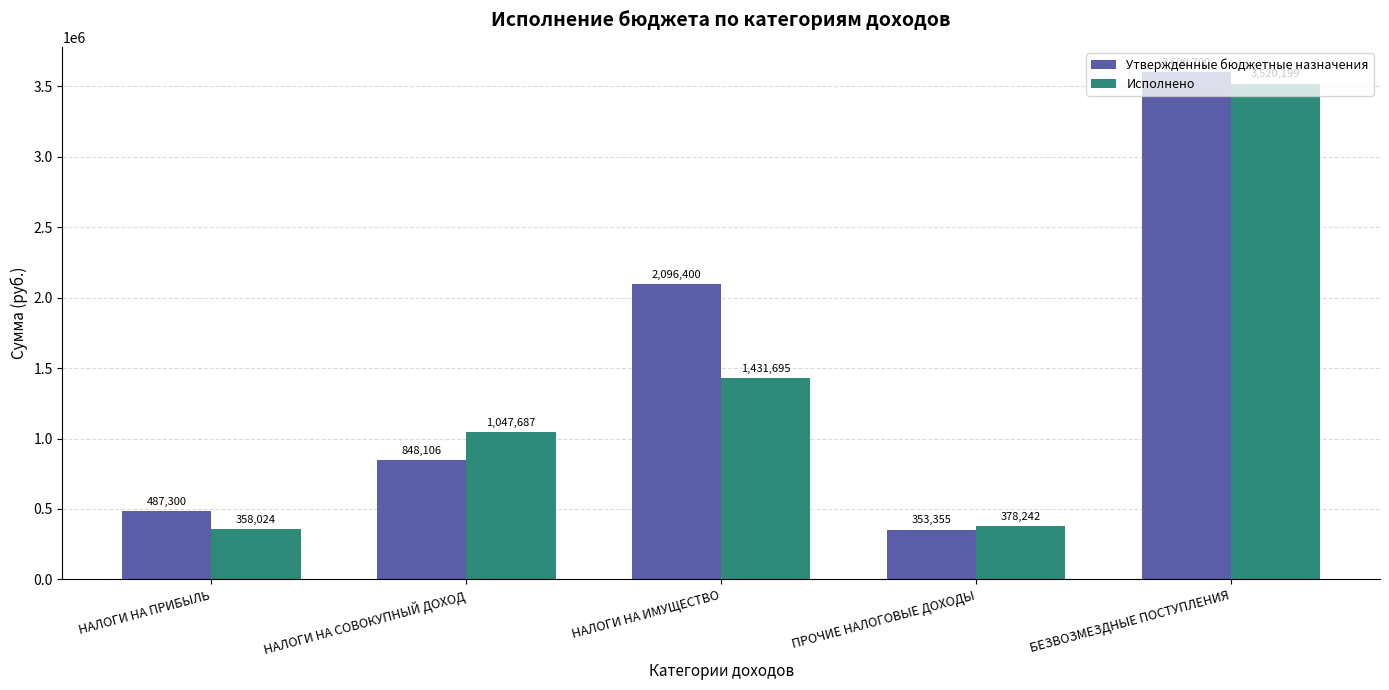

Does the chart contain stacked bars?

No